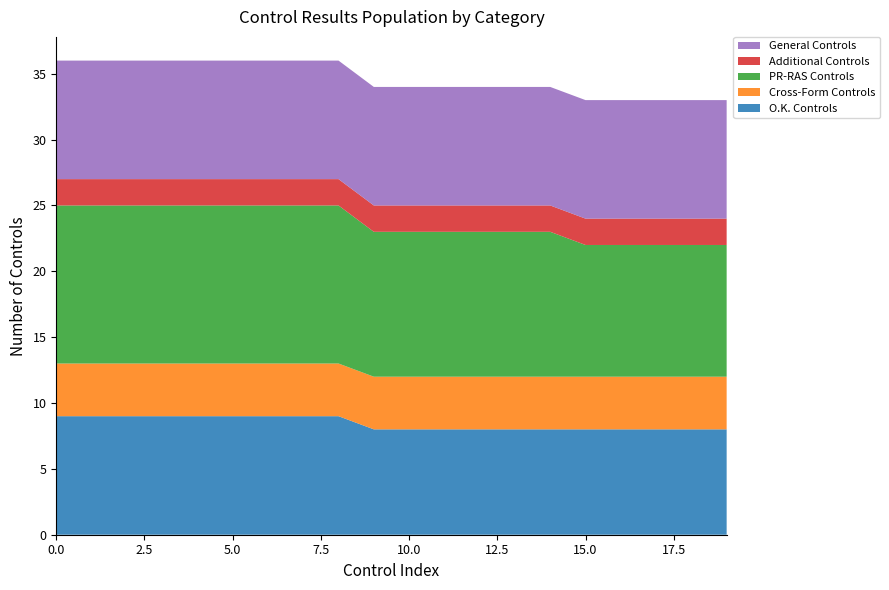

Reading left to right, list all the values displayed in this chart.

O.K. Controls: 0=9	1=9	2=9	3=9	4=9	5=9	6=9	7=9	8=9	9=8	10=8	11=8	12=8	13=8	14=8	15=8	16=8	17=8	18=8	19=8
Cross-Form Controls: 0=4	1=4	2=4	3=4	4=4	5=4	6=4	7=4	8=4	9=4	10=4	11=4	12=4	13=4	14=4	15=4	16=4	17=4	18=4	19=4
PR-RAS Controls: 0=12	1=12	2=12	3=12	4=12	5=12	6=12	7=12	8=12	9=11	10=11	11=11	12=11	13=11	14=11	15=10	16=10	17=10	18=10	19=10
Additional Controls: 0=2	1=2	2=2	3=2	4=2	5=2	6=2	7=2	8=2	9=2	10=2	11=2	12=2	13=2	14=2	15=2	16=2	17=2	18=2	19=2
General Controls: 0=9	1=9	2=9	3=9	4=9	5=9	6=9	7=9	8=9	9=9	10=9	11=9	12=9	13=9	14=9	15=9	16=9	17=9	18=9	19=9